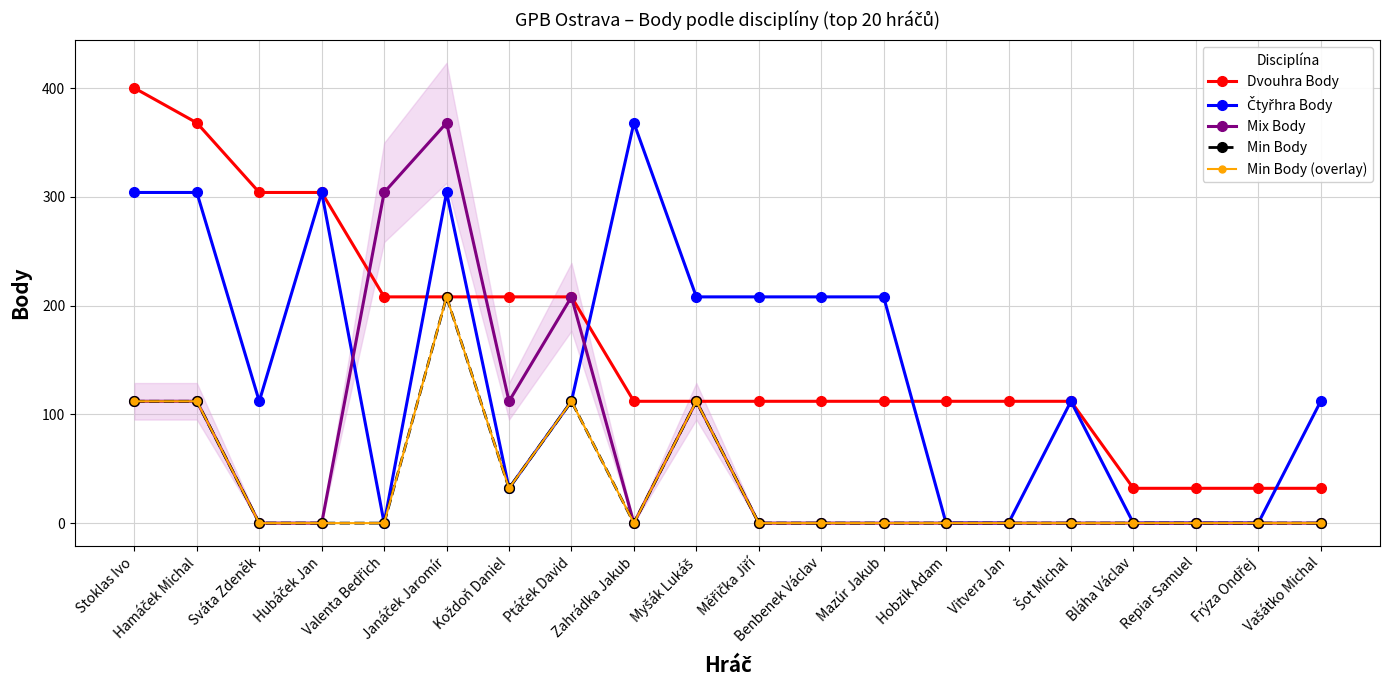

True or false: Min Body (overlay) has more than 2 points higher than both neighbors.

True